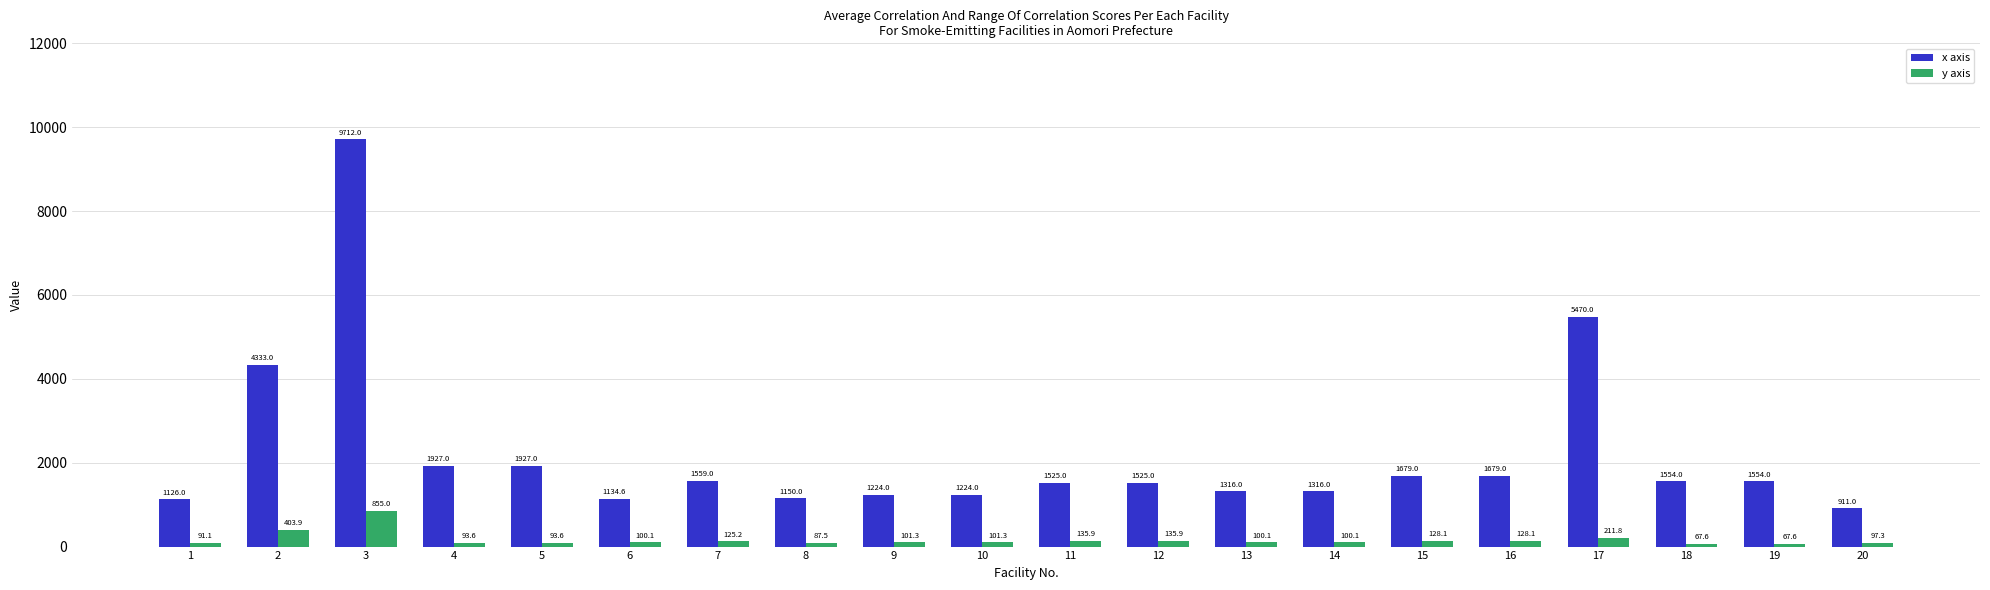

Between 10 and 18, which series saw the biggest shift?

x axis